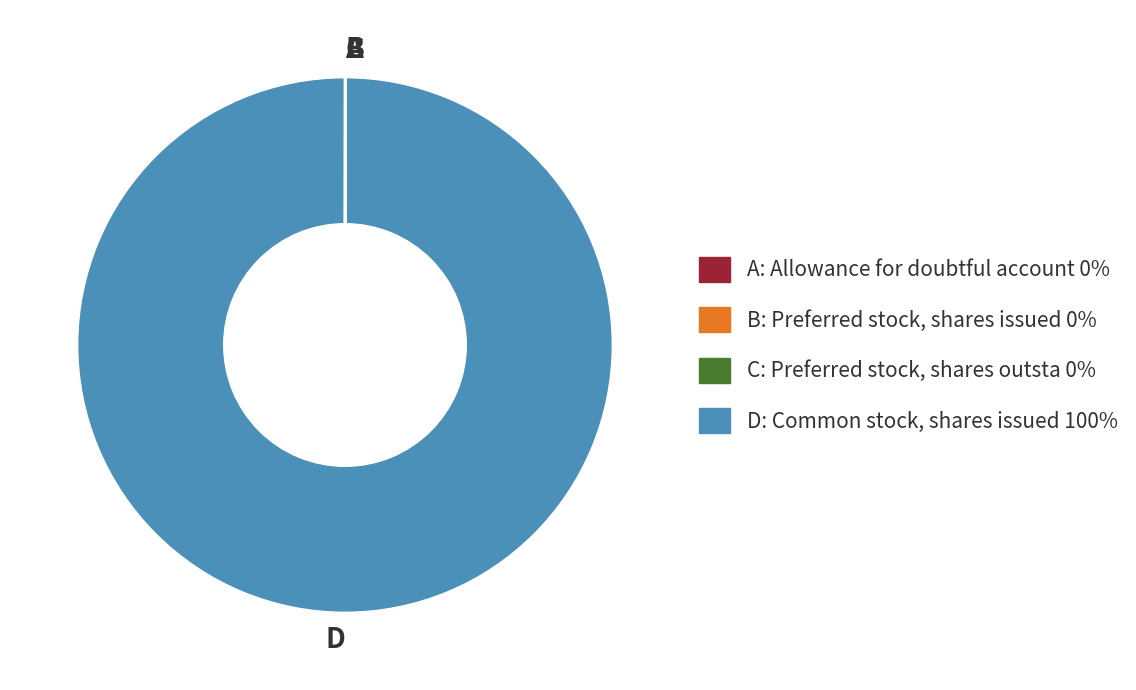

Which slice is the largest?

D